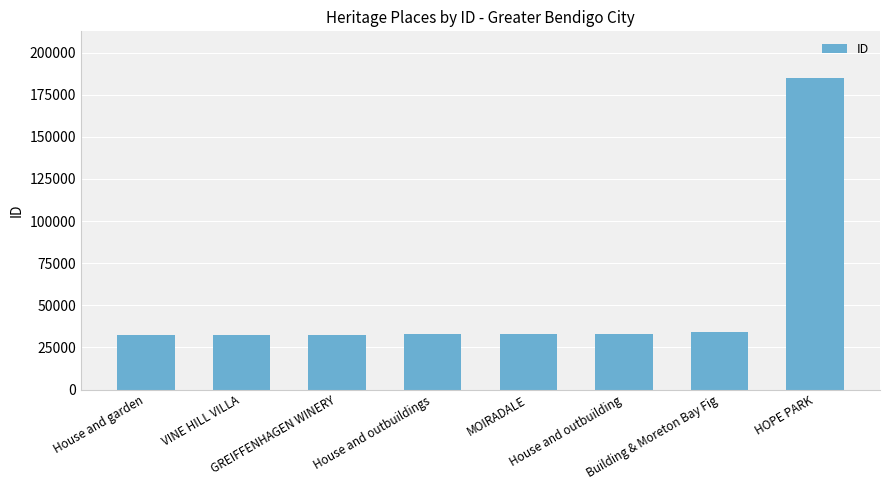

What is the change in value from House and garden to House and outbuilding?

+493